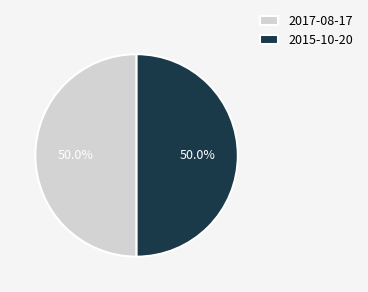

To the nearest percent, what is the difference between the largest and smallest slice percentages?

0%